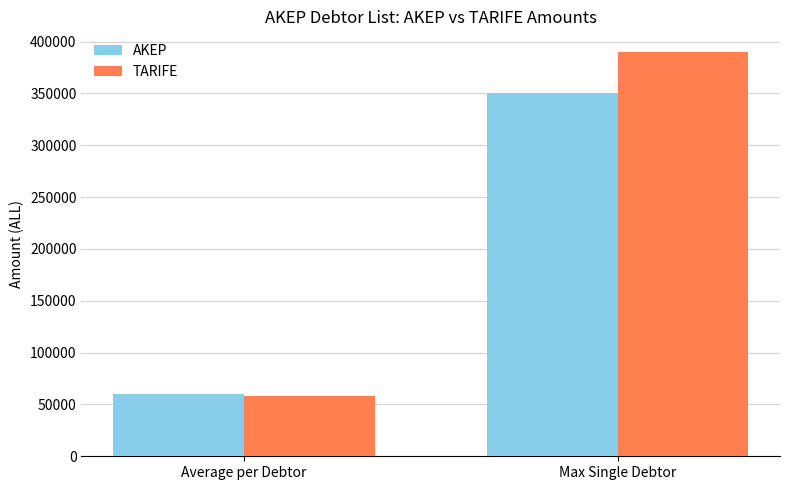

Reading left to right, list all the values displayed in this chart.

AKEP: Average per Debtor=59903.8	Max Single Debtor=350000.0
TARIFE: Average per Debtor=58337.8	Max Single Debtor=390345.0